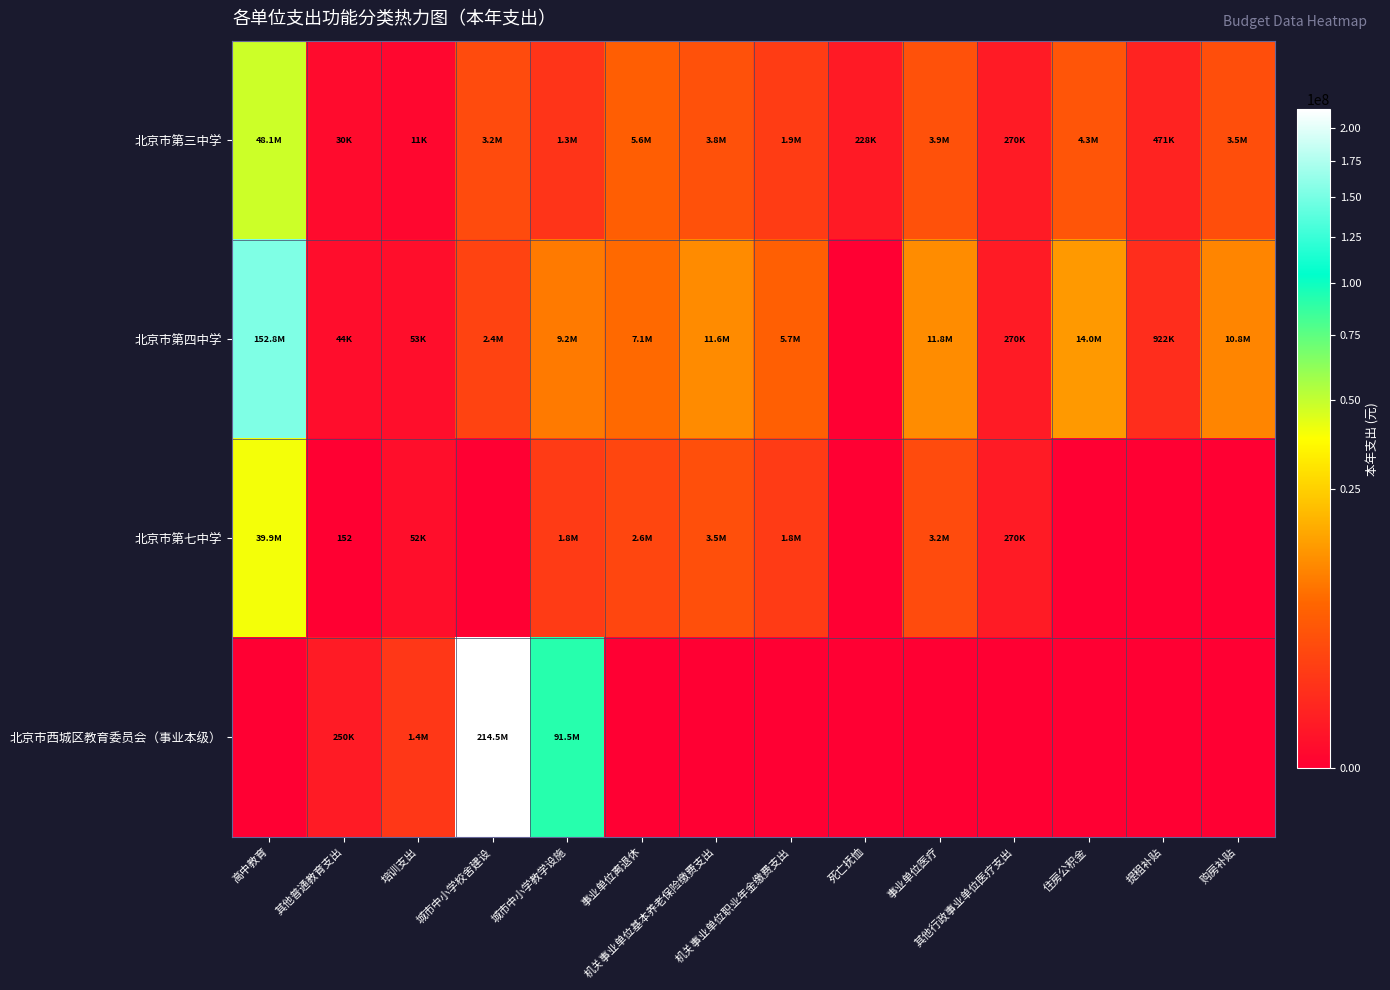

What is the sum of all 北京市第四中学 values?

226705288.2